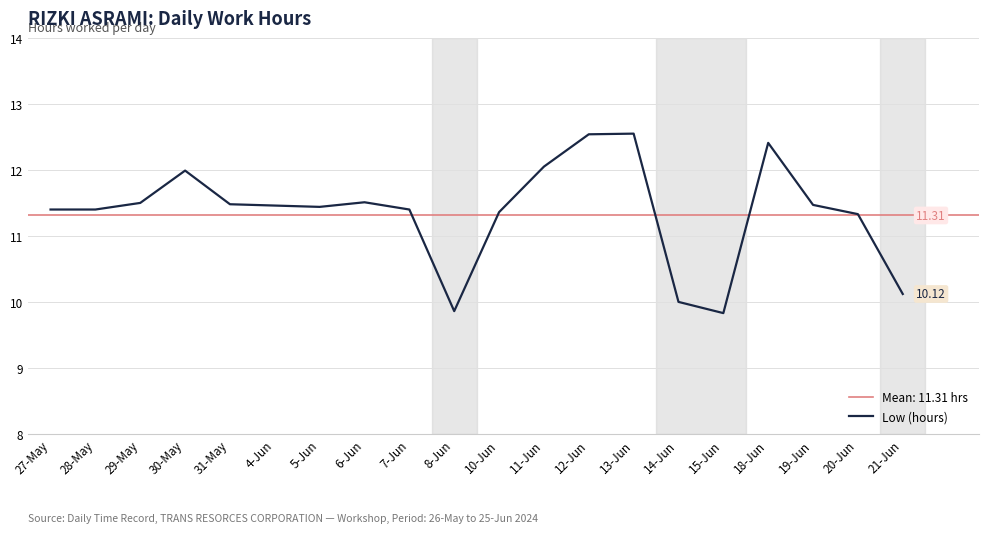

Reading left to right, list all the values displayed in this chart.

11.4	11.4	11.5	12.0	11.5	11.5	11.4	11.5	11.4	9.9	11.4	12.1	12.5	12.6	10.0	9.8	12.4	11.5	11.3	10.1